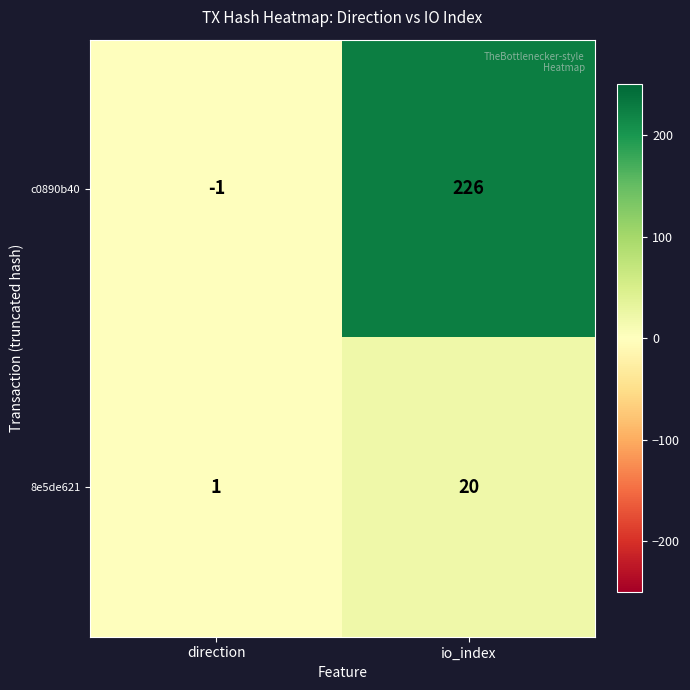

What is the sum of all 8e5de621 values?

21